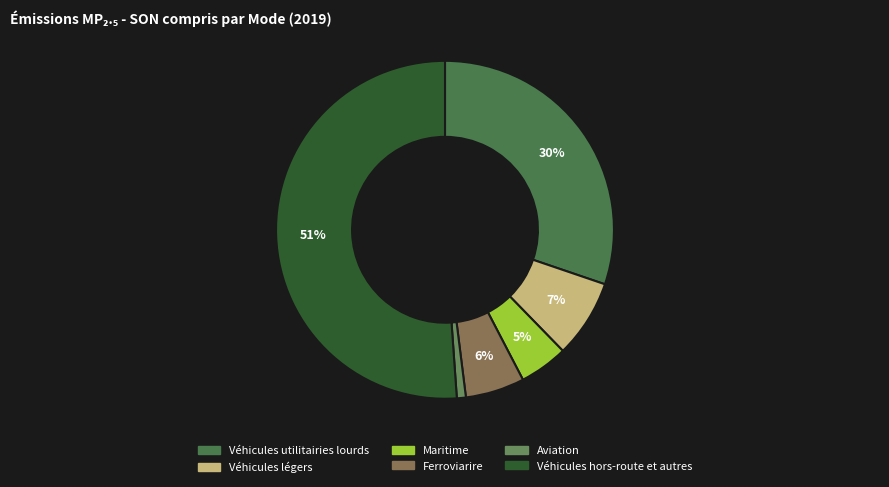

Rank the categories by value from highest to lowest.

Véhicules hors-route et autres, Véhicules utilitairies lourds, Véhicules légers, Ferroviarire, Maritime, Aviation